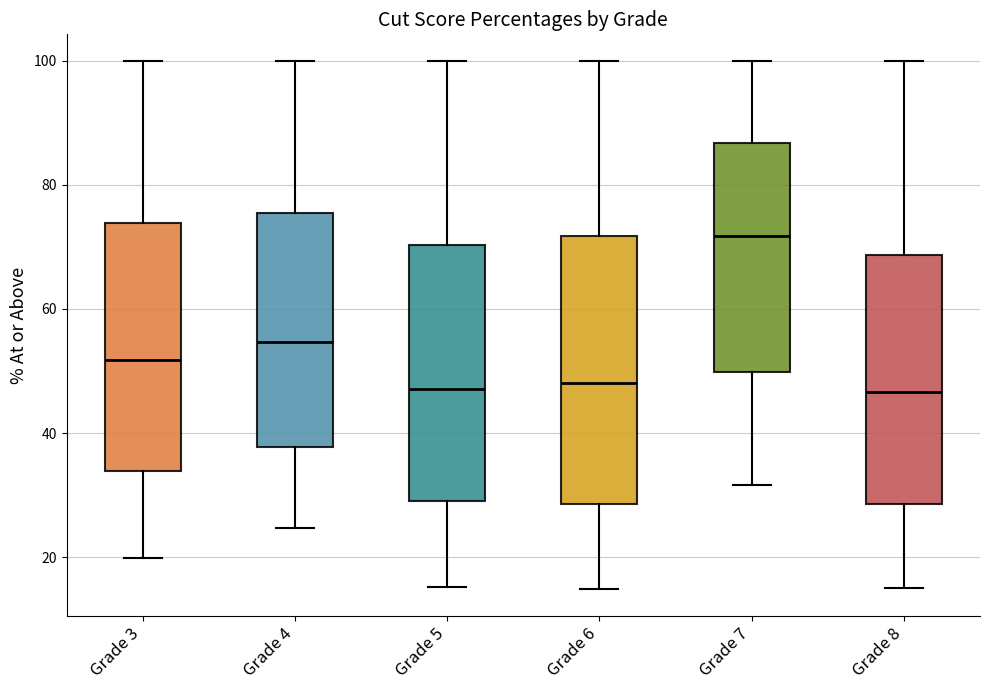

Comparing the boxes themselves (not the whiskers), which one is the tallest?

Grade 6